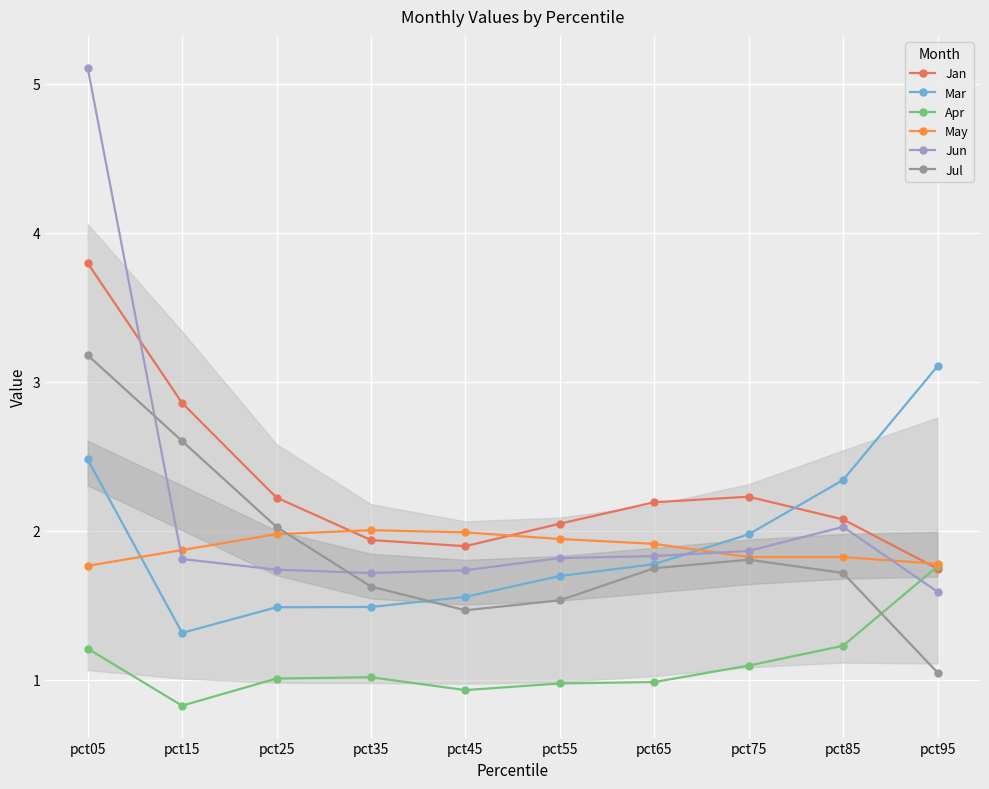

What is the minimum value shown in the chart?

0.8